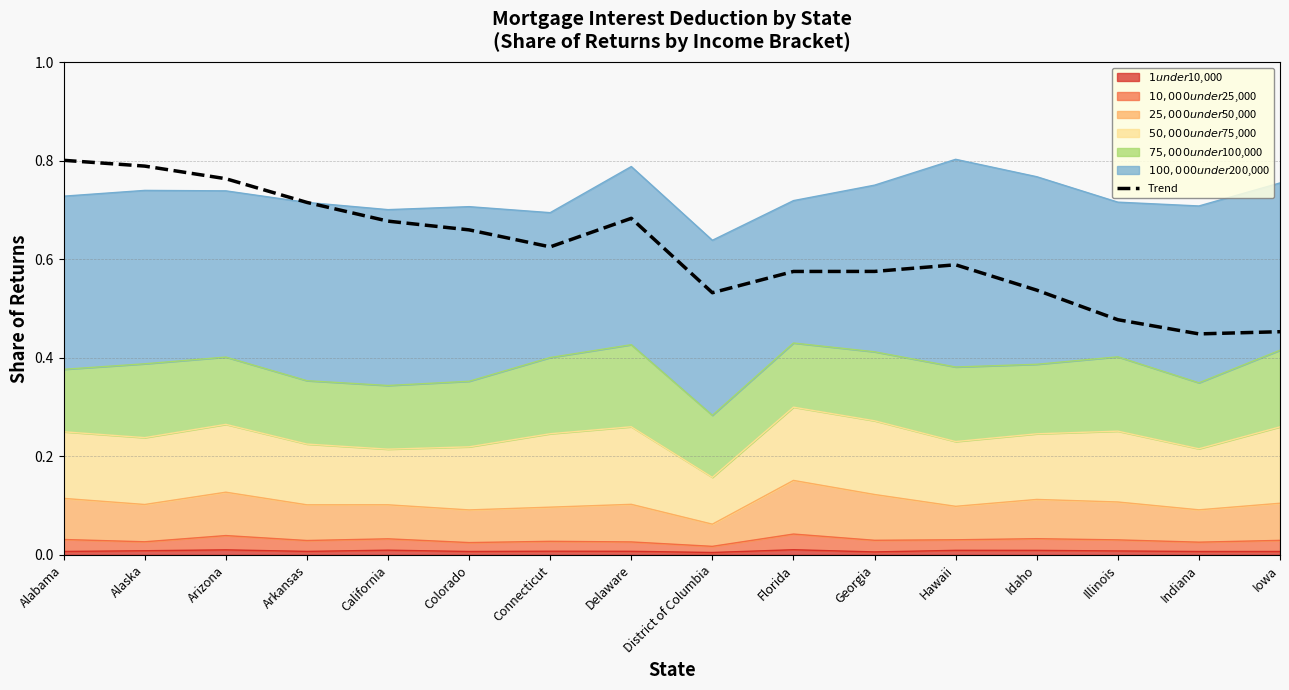

True or false: the data shows 0.6 at Georgia.

True